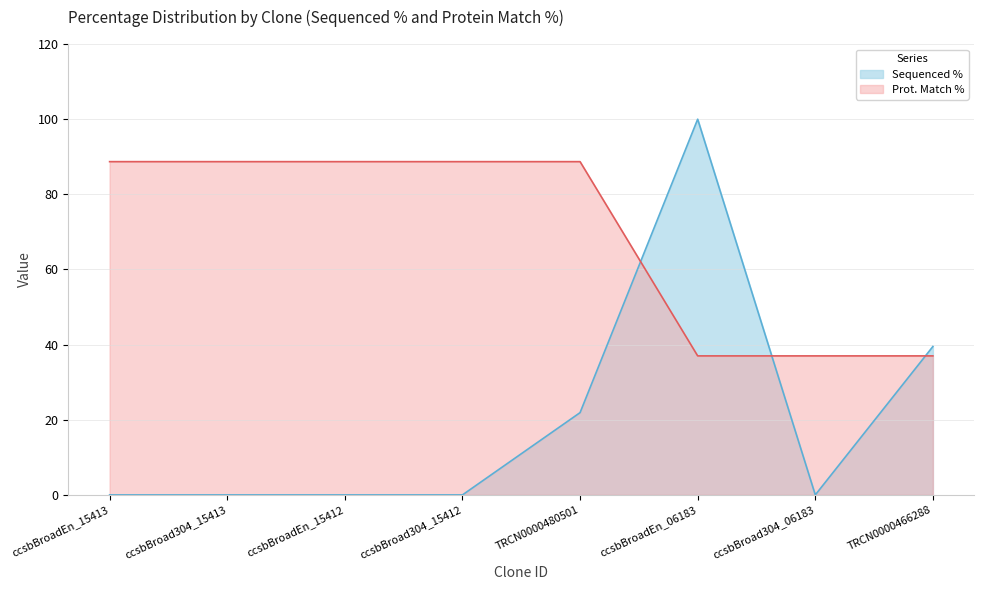

What position from the left is ccsbBroadEn_06183?

6